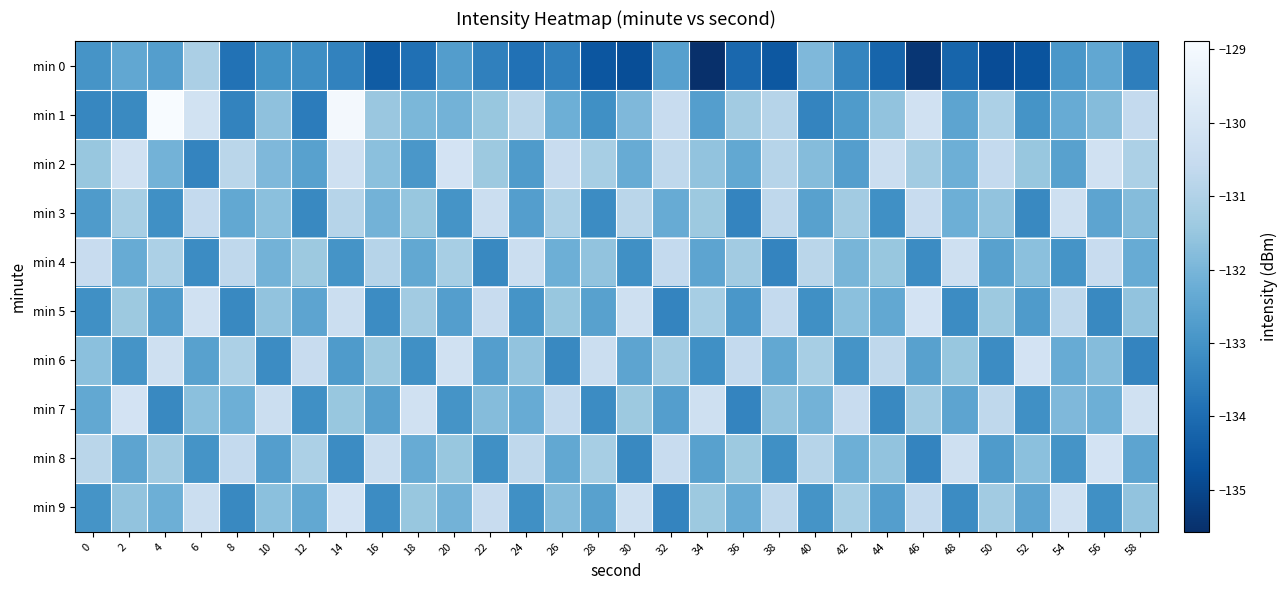

Reading left to right, list all the values displayed in this chart.

min 0: 0=-133.0	2=-132.4	4=-132.7	6=-131.1	8=-133.9	10=-133.0	12=-133.2	14=-133.4	16=-134.4	18=-133.9	20=-132.7	22=-133.5	24=-133.9	26=-133.5	28=-134.6	30=-134.8	32=-132.6	34=-135.6	36=-134.1	38=-134.6	40=-131.9	42=-133.4	44=-134.2	46=-135.4	48=-134.2	50=-134.8	52=-134.7	54=-132.9	56=-132.4	58=-133.5
min 1: 0=-133.3	2=-133.3	4=-128.9	6=-130.2	8=-133.4	10=-131.6	12=-133.6	14=-129.0	16=-131.5	18=-132.0	20=-132.1	22=-131.5	24=-130.8	26=-132.2	28=-133.1	30=-131.9	32=-130.5	34=-132.7	36=-131.3	38=-130.9	40=-133.4	42=-132.8	44=-131.6	46=-130.2	48=-132.5	50=-131.1	52=-133.0	54=-132.3	56=-131.8	58=-130.6
min 2: 0=-131.5	2=-130.2	4=-132.1	6=-133.4	8=-130.8	10=-131.9	12=-132.6	14=-130.3	16=-131.7	18=-132.9	20=-130.1	22=-131.4	24=-132.8	26=-130.5	28=-131.2	30=-132.3	32=-130.7	34=-131.6	36=-132.4	38=-130.9	40=-131.8	42=-132.7	44=-130.4	46=-131.3	48=-132.2	50=-130.6	52=-131.5	54=-132.6	56=-130.2	58=-131.1
min 3: 0=-132.8	2=-131.2	4=-133.1	6=-130.6	8=-132.4	10=-131.7	12=-133.3	14=-130.9	16=-132.1	18=-131.5	20=-133.0	22=-130.4	24=-132.7	26=-131.1	28=-133.2	30=-130.8	32=-132.3	34=-131.4	36=-133.4	38=-130.7	40=-132.6	42=-131.3	44=-133.1	46=-130.5	48=-132.2	50=-131.6	52=-133.3	54=-130.3	56=-132.5	58=-131.8
min 4: 0=-130.5	2=-132.3	4=-131.1	6=-133.2	8=-130.7	10=-132.1	12=-131.4	14=-133.0	16=-130.9	18=-132.4	20=-131.2	22=-133.3	24=-130.4	26=-132.2	28=-131.6	30=-133.1	32=-130.6	34=-132.5	36=-131.3	38=-133.4	40=-130.8	42=-132.0	44=-131.5	46=-133.2	48=-130.3	50=-132.6	52=-131.7	54=-133.0	56=-130.5	58=-132.3
min 5: 0=-133.1	2=-131.4	4=-132.8	6=-130.2	8=-133.3	10=-131.6	12=-132.5	14=-130.4	16=-133.2	18=-131.3	20=-132.7	22=-130.5	24=-133.0	26=-131.5	28=-132.6	30=-130.3	32=-133.4	34=-131.2	36=-132.9	38=-130.6	40=-133.1	42=-131.7	44=-132.4	46=-130.1	48=-133.2	50=-131.4	52=-132.8	54=-130.7	56=-133.3	58=-131.6
min 6: 0=-131.7	2=-133.0	4=-130.3	6=-132.6	8=-131.1	10=-133.2	12=-130.5	14=-132.8	16=-131.4	18=-133.1	20=-130.2	22=-132.7	24=-131.6	26=-133.3	28=-130.4	30=-132.5	32=-131.3	34=-133.1	36=-130.6	38=-132.4	40=-131.2	42=-133.0	44=-130.7	46=-132.6	48=-131.5	50=-133.2	52=-130.1	54=-132.3	56=-131.8	58=-133.4
min 7: 0=-132.4	2=-130.1	4=-133.3	6=-131.7	8=-132.2	10=-130.4	12=-133.1	14=-131.5	16=-132.6	18=-130.2	20=-133.0	22=-131.8	24=-132.3	26=-130.6	28=-133.2	30=-131.4	32=-132.7	34=-130.3	36=-133.4	38=-131.6	40=-132.1	42=-130.5	44=-133.3	46=-131.3	48=-132.5	50=-130.7	52=-133.1	54=-131.9	56=-132.2	58=-130.2
min 8: 0=-130.8	2=-132.5	4=-131.3	6=-133.0	8=-130.6	10=-132.7	12=-131.1	14=-133.2	16=-130.4	18=-132.3	20=-131.5	22=-133.1	24=-130.7	26=-132.4	28=-131.2	30=-133.3	32=-130.5	34=-132.6	36=-131.4	38=-133.1	40=-130.9	42=-132.2	44=-131.6	46=-133.4	48=-130.3	50=-132.8	52=-131.7	54=-133.0	56=-130.1	58=-132.5
min 9: 0=-133.0	2=-131.6	4=-132.2	6=-130.4	8=-133.3	10=-131.7	12=-132.4	14=-130.1	16=-133.2	18=-131.5	20=-132.1	22=-130.5	24=-133.1	26=-131.8	28=-132.6	30=-130.3	32=-133.4	34=-131.4	36=-132.3	38=-130.7	40=-133.0	42=-131.2	44=-132.7	46=-130.6	48=-133.2	50=-131.3	52=-132.5	54=-130.2	56=-133.1	58=-131.6